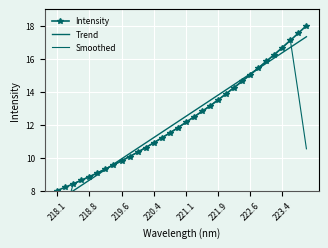

Reading left to right, what are all the values shown in this chart?

Intensity: 8.0	8.2	8.4	8.6	8.8	9.1	9.3	9.6	9.8	10.1	10.3	10.6	10.9	11.2	11.5	11.8	12.1	12.5	12.8	13.1	13.5	13.9	14.2	14.6	15.0	15.4	15.8	16.2	16.7	17.1	17.5	18.0
Trend: 7.3	7.7	8.0	8.3	8.6	9.0	9.3	9.6	9.9	10.2	10.6	10.9	11.2	11.5	11.9	12.2	12.5	12.8	13.1	13.5	13.8	14.1	14.4	14.8	15.1	15.4	15.7	16.0	16.4	16.7	17.0	17.3
Smoothed: 4.9	6.6	8.4	8.6	8.8	9.1	9.3	9.6	9.8	10.1	10.3	10.6	10.9	11.2	11.5	11.8	12.1	12.5	12.8	13.1	13.5	13.9	14.3	14.6	15.0	15.4	15.8	16.3	16.7	17.1	13.9	10.5